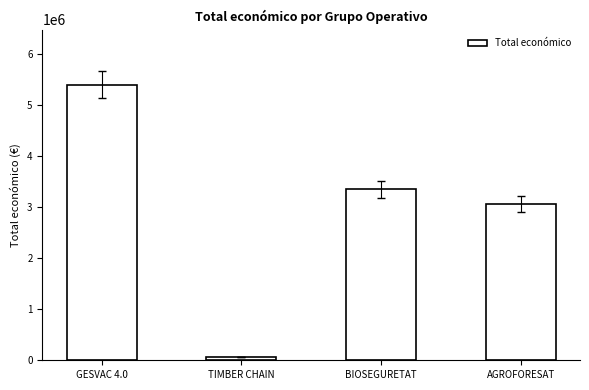

List the labels in order of value, largest first.

GESVAC 4.0, BIOSEGURETAT, AGROFORESAT, TIMBER CHAIN